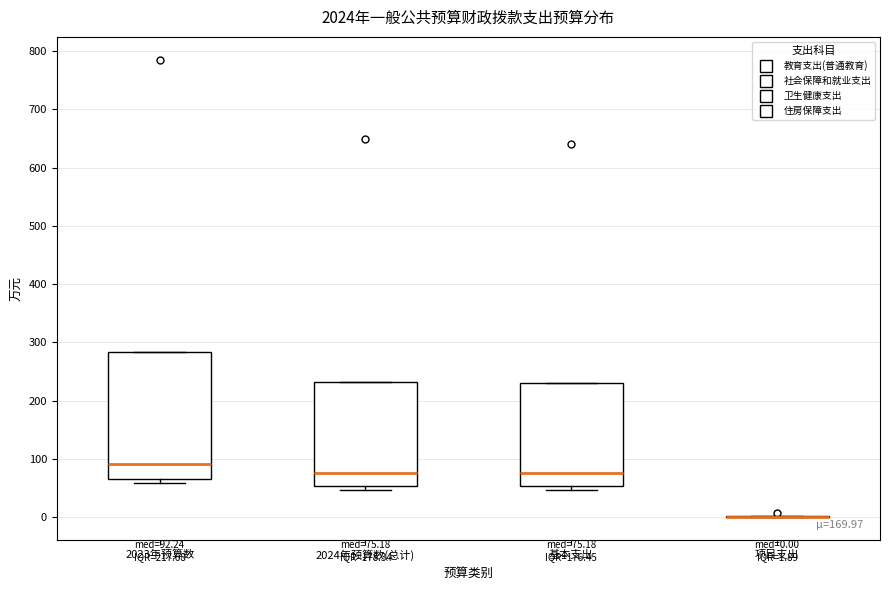

Comparing the boxes themselves (not the whiskers), which one is the tallest?

2023年预算数